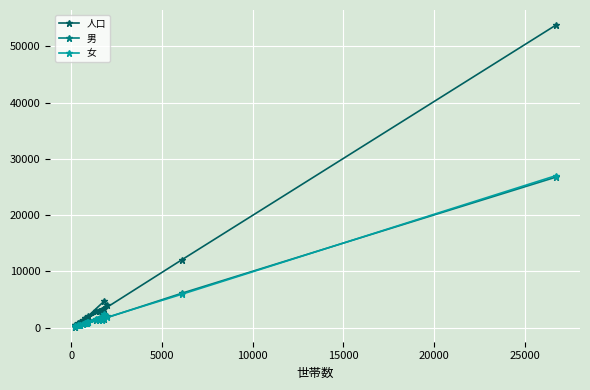

How many lines are shown in the chart?

3